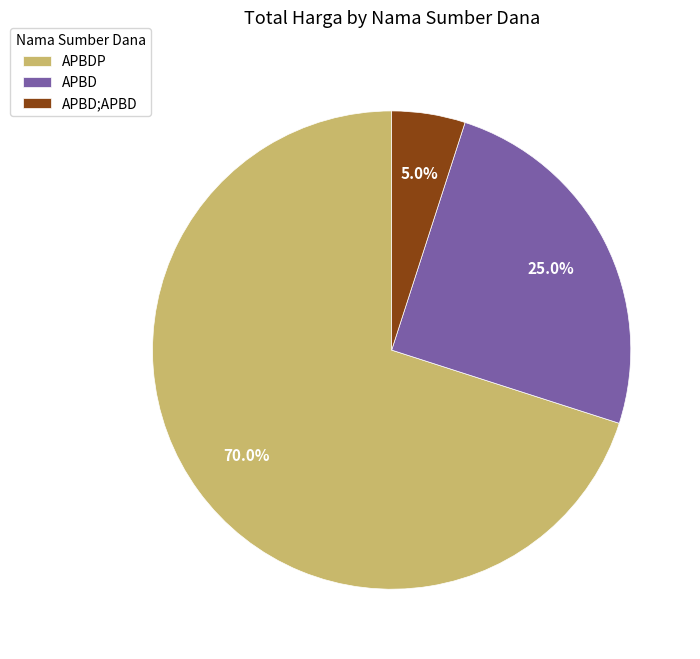

Approximately how many times larger is the value at APBD compared to APBD;APBD?

5.0